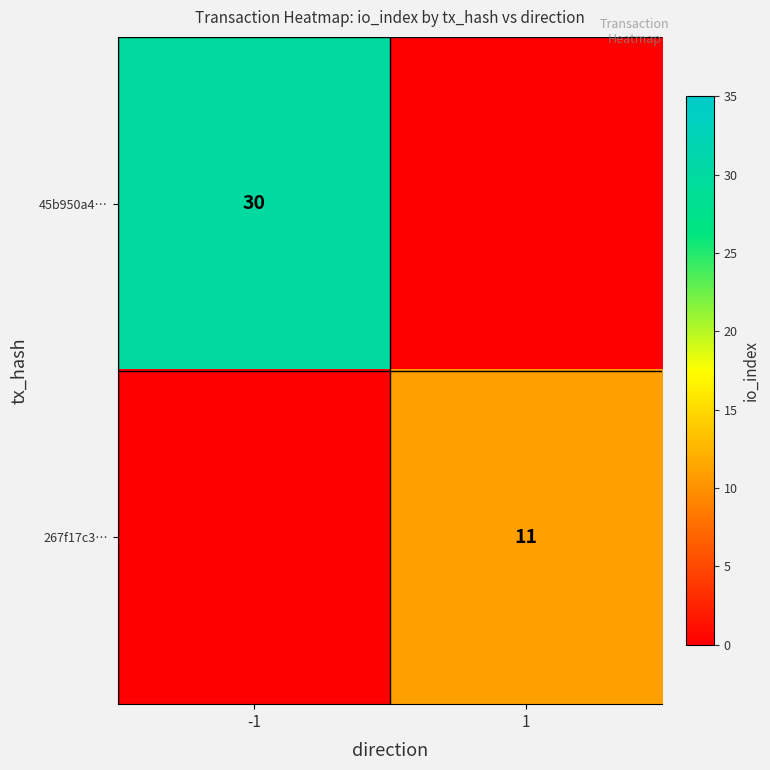

The value of 267f17c3… at 1 is 11. True or false?

True